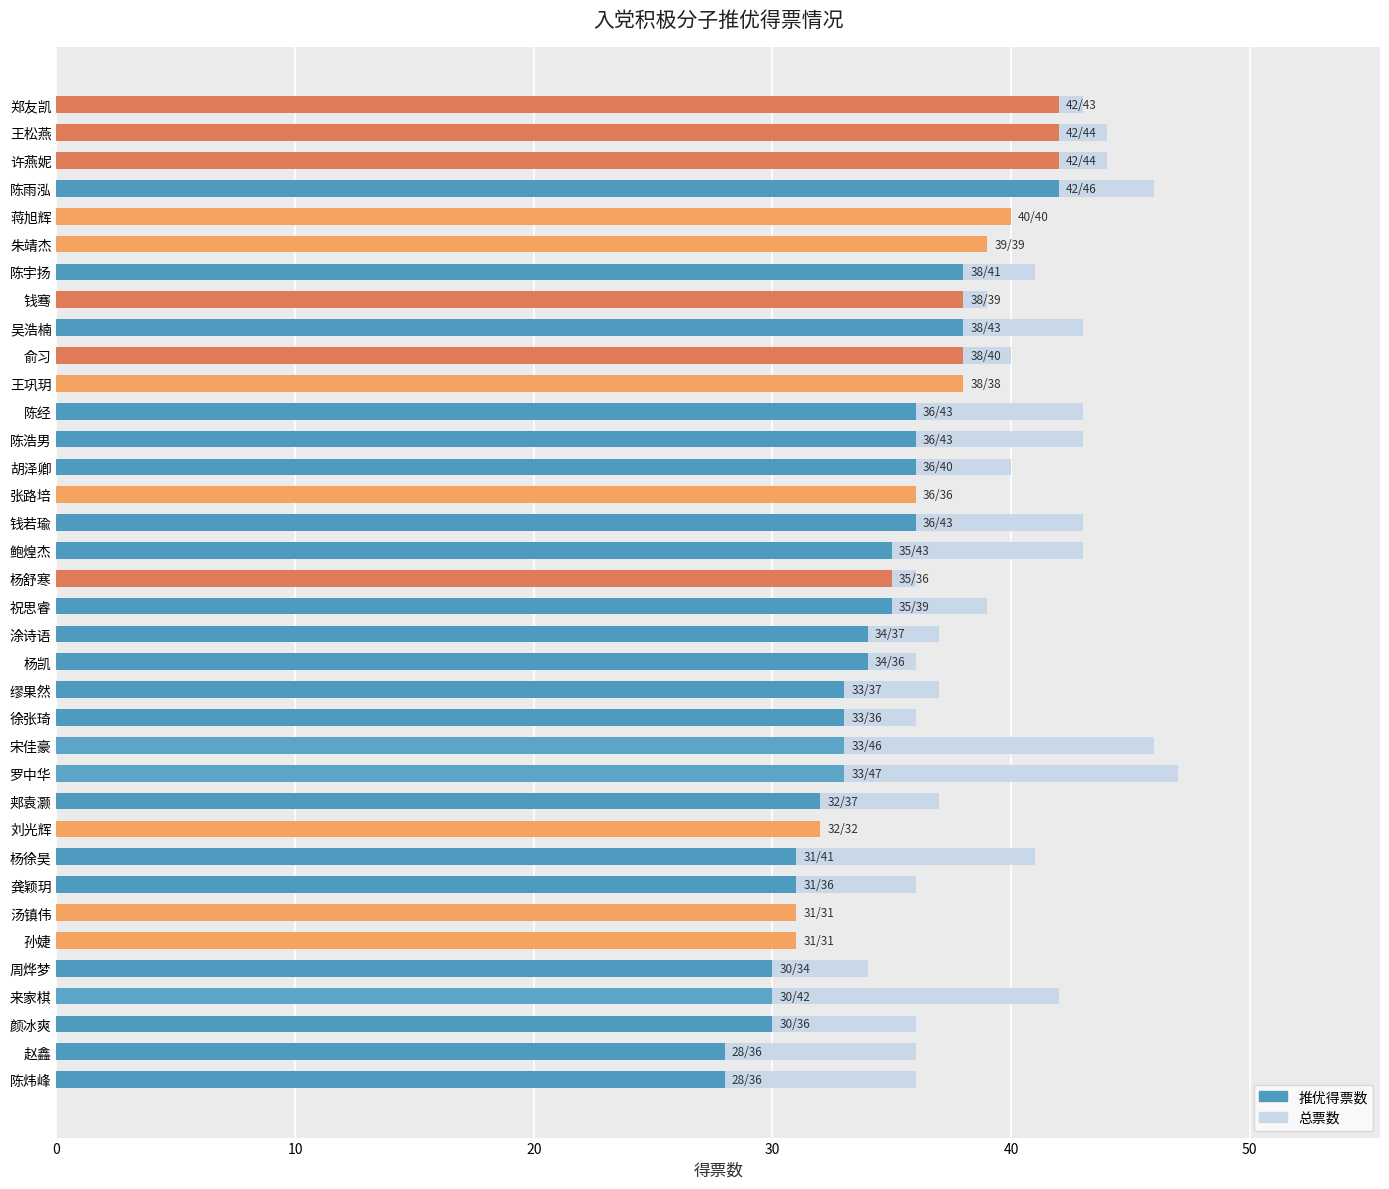

The value of 推优得票数 at 涂诗语 is 17. True or false?

False